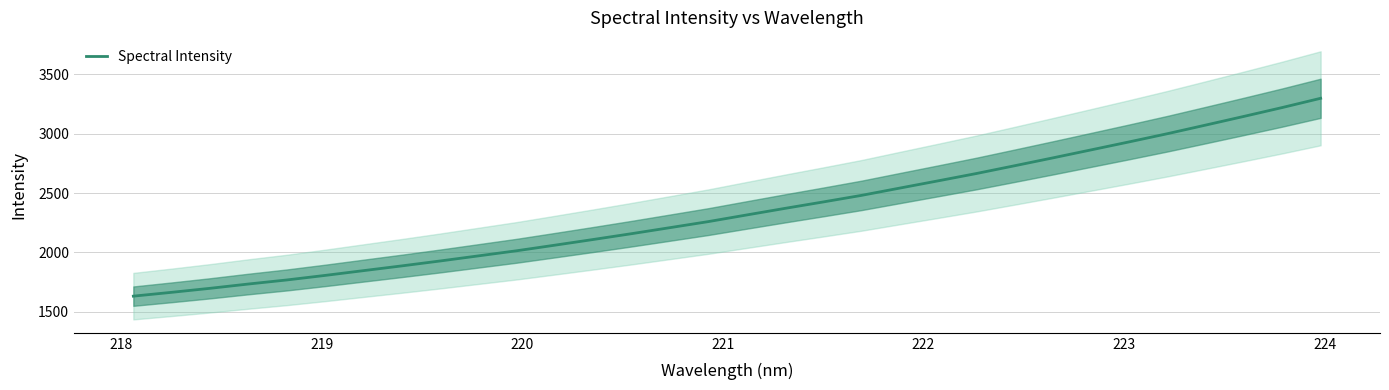

What is the highest value of the Spectral Intensity series?

3297.7